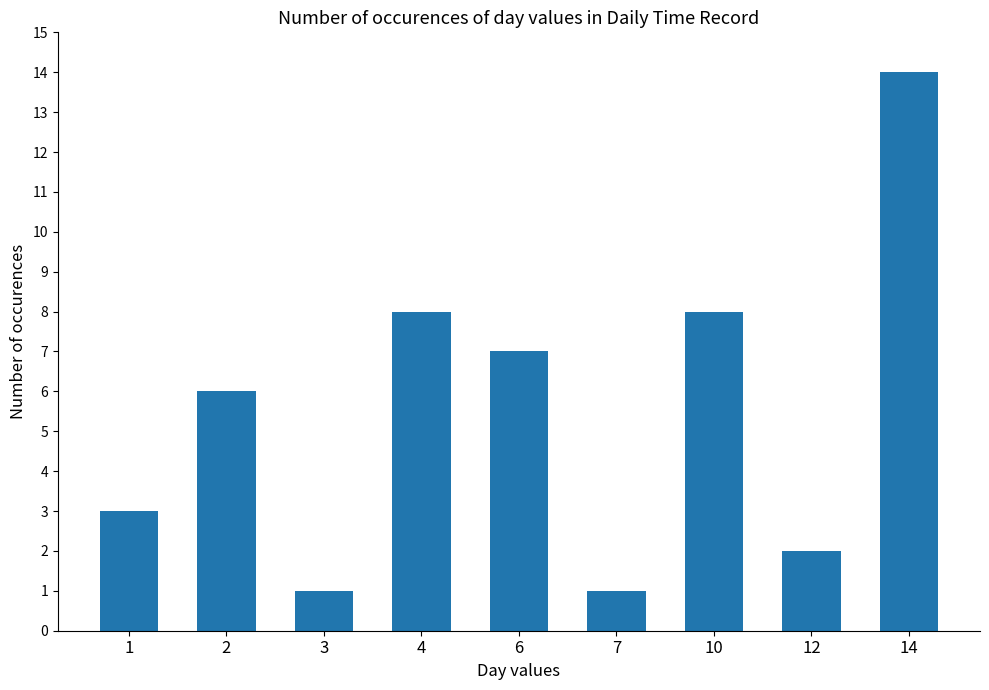

How many data points does each series have?

9